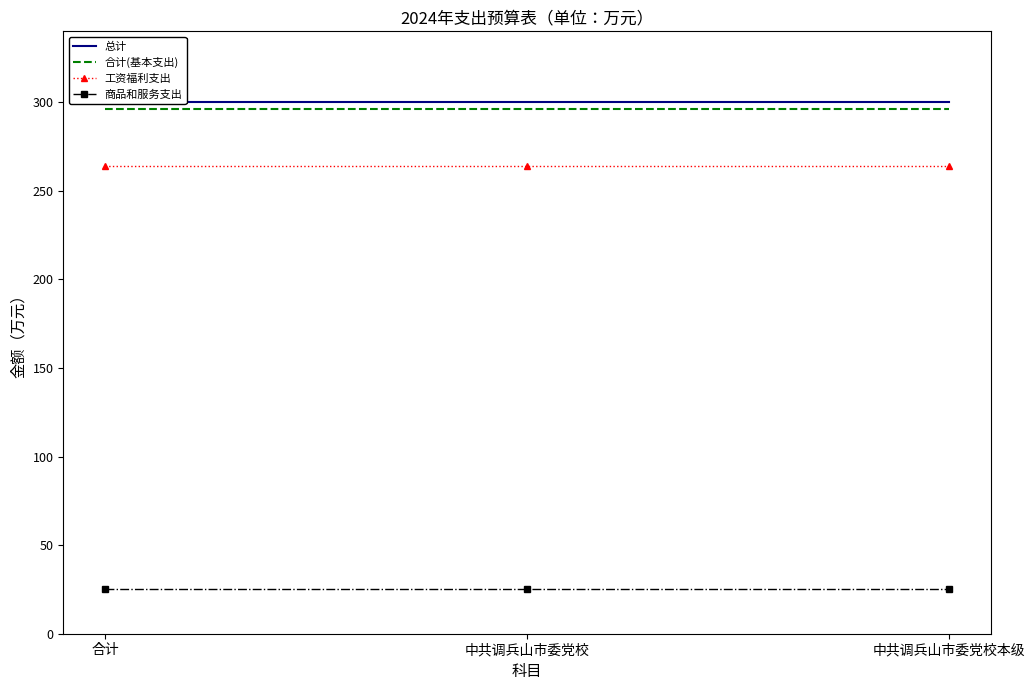

Between 中共调兵山市委党校 and 中共调兵山市委党校本级, which is larger?

中共调兵山市委党校